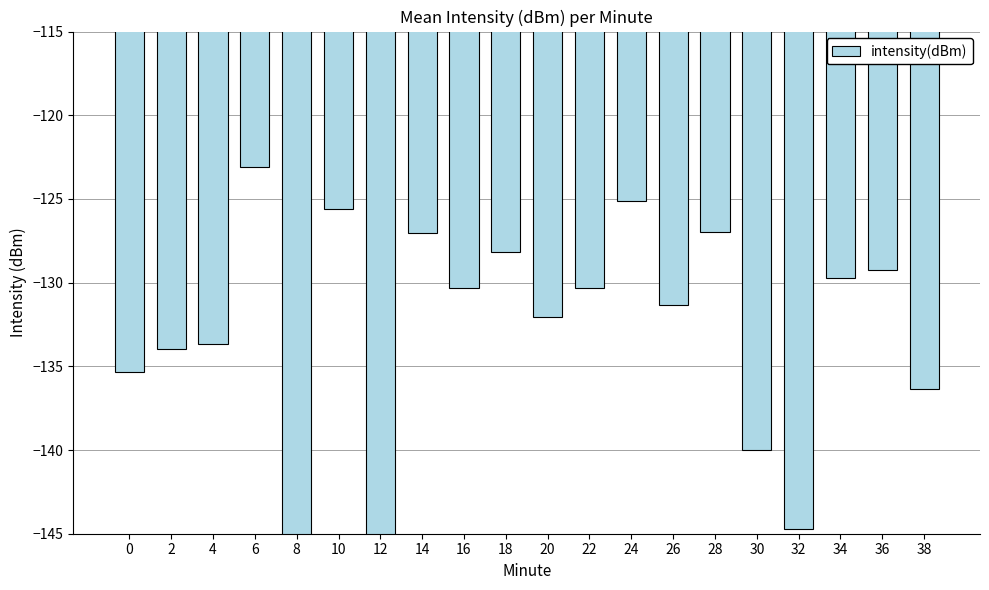

Are the bars horizontal?

No